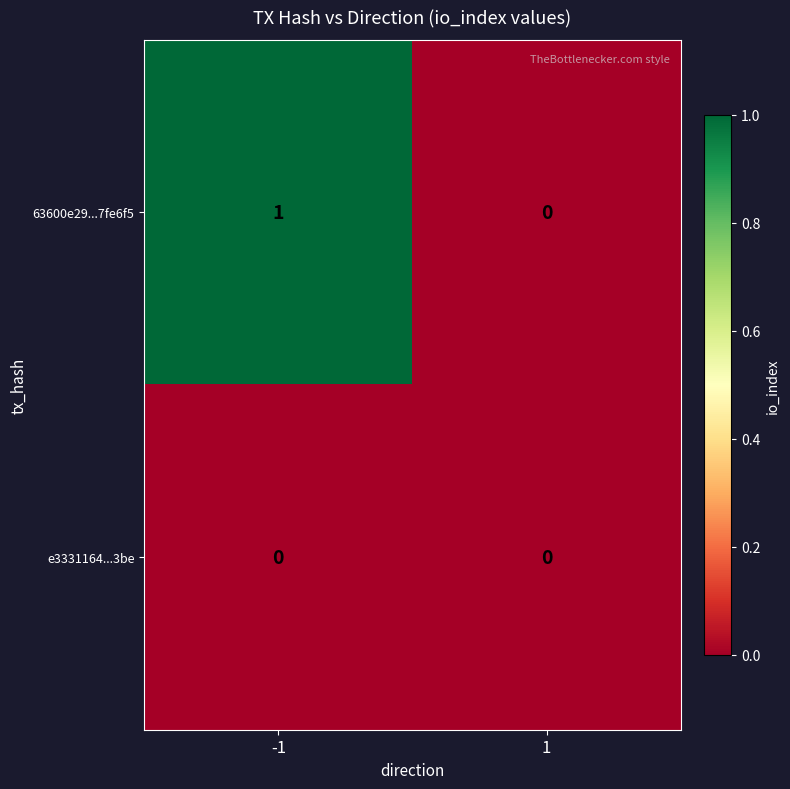

How many series are shown in this chart?

2